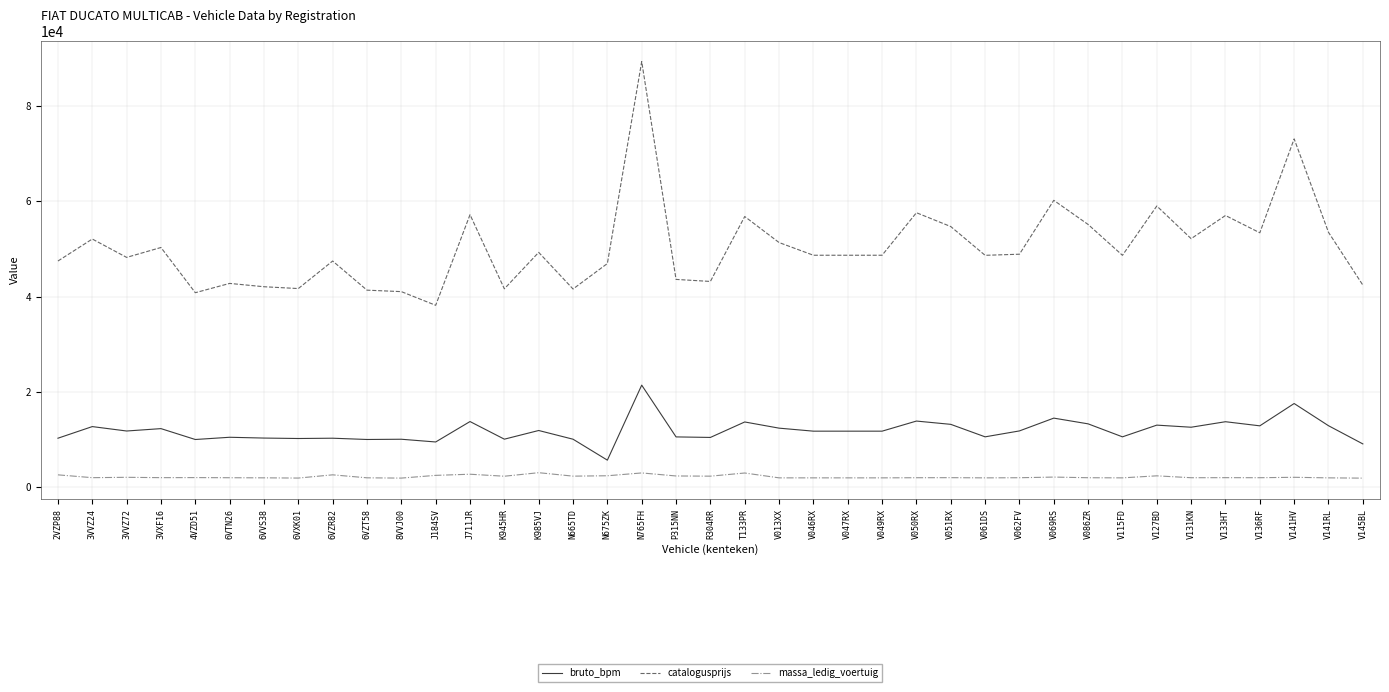

What position from the right is V013XX?

18